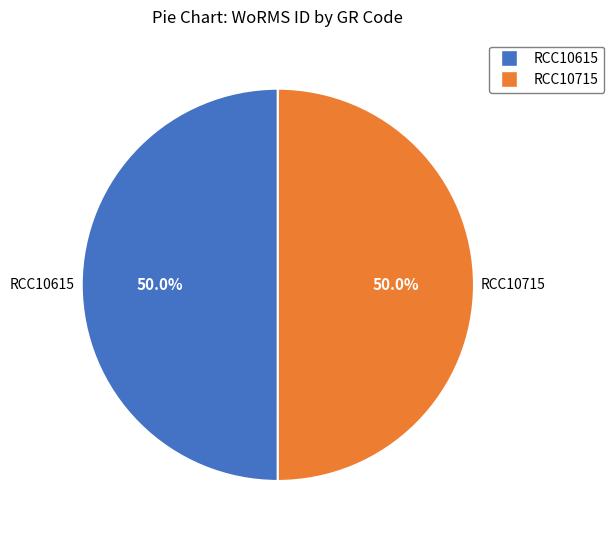

What percentage is NOT represented by RCC10615?

50.0%